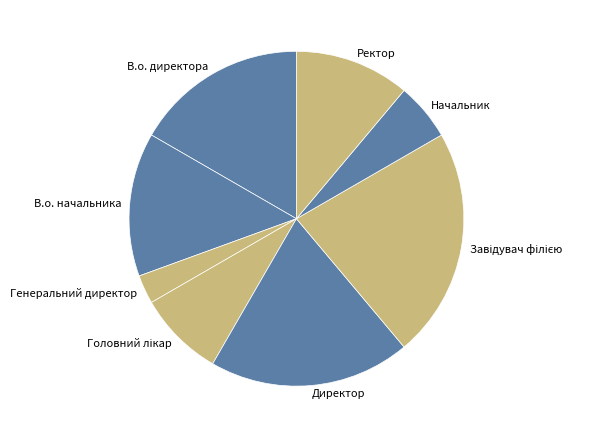

Do В.о. директора and Ректор together represent more than half of the pie?

No